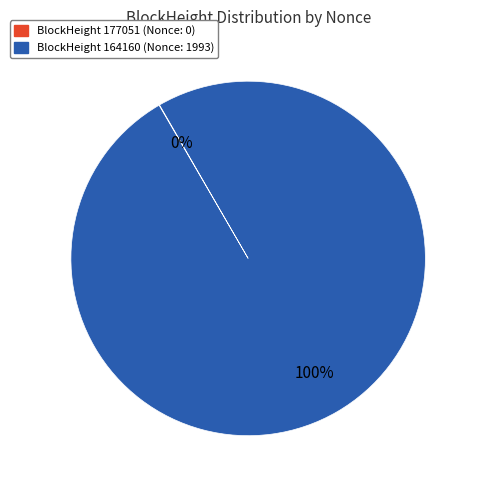

Is there any slice that represents more than half of the pie?

Yes